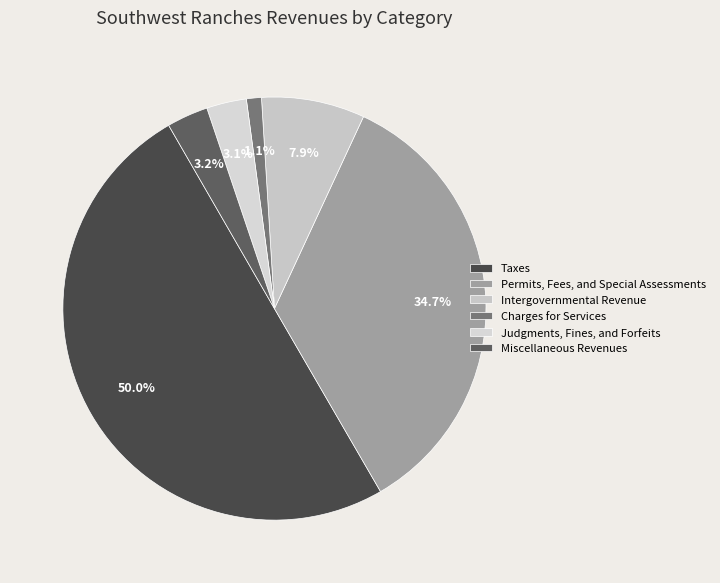

What is the change in value from Intergovernmental Revenue to Miscellaneous Revenues?

-581521